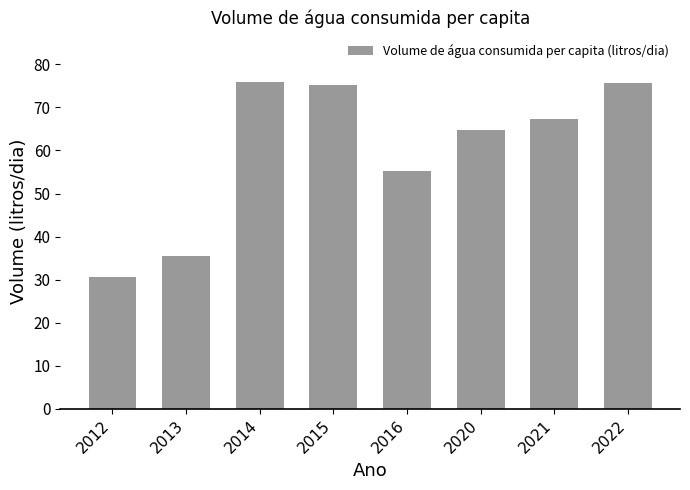

What is the greatest value displayed?

75.9